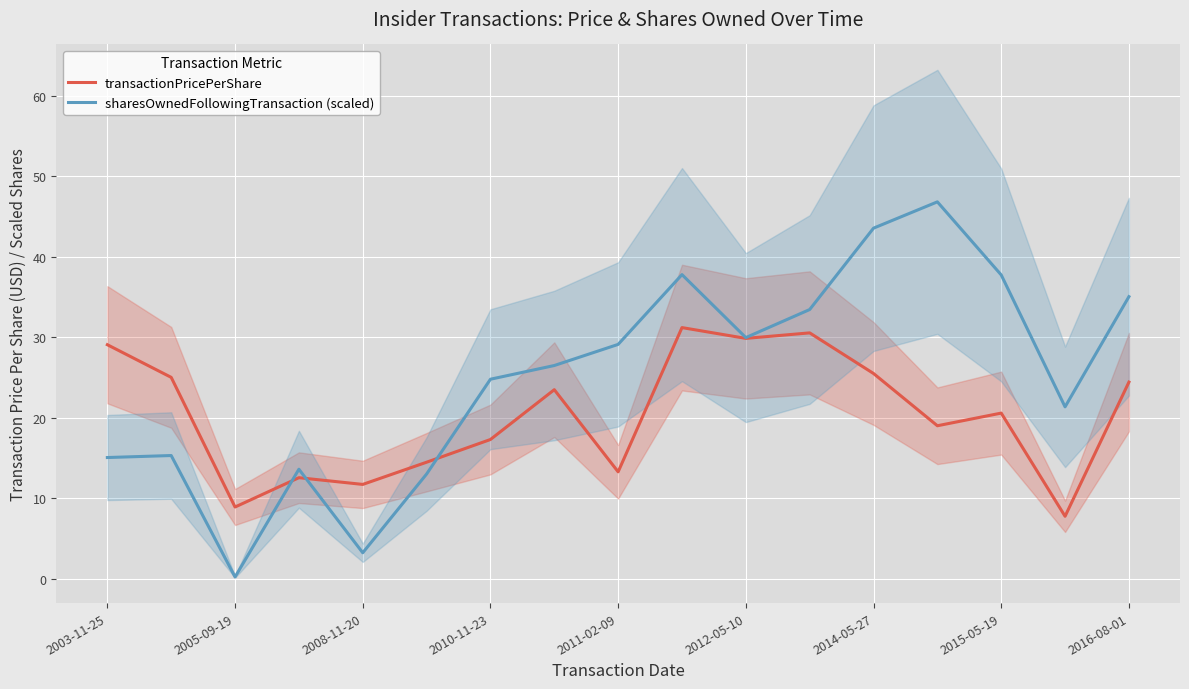

What is the approximate value of transactionPricePerShare at 2008-11-20?

11.7